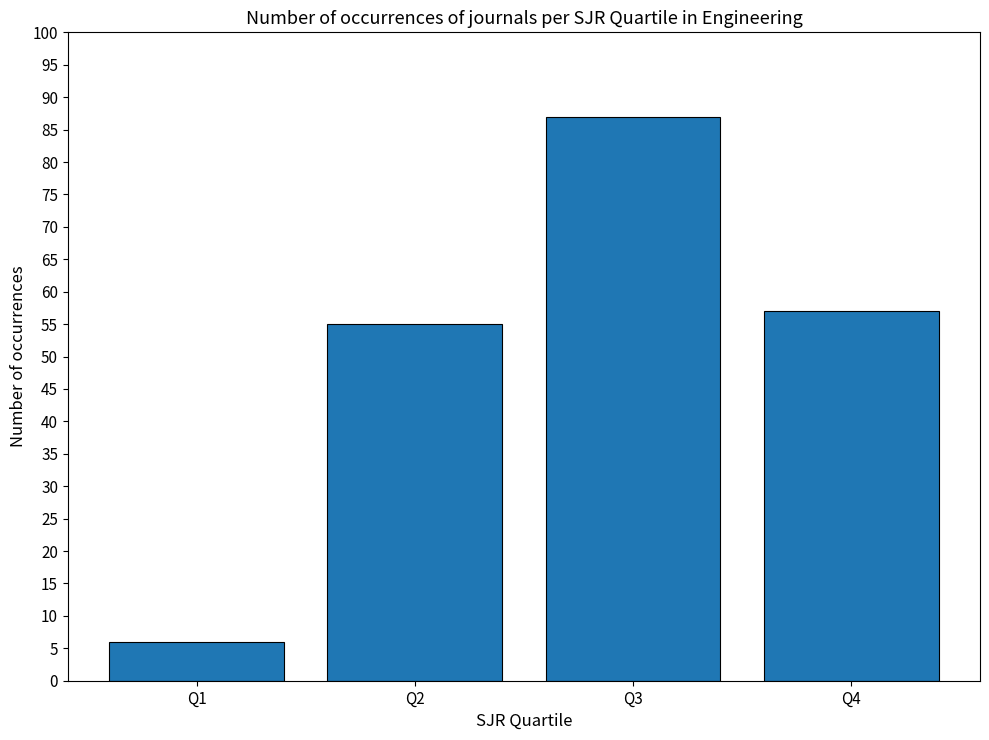

Which category has the highest value across all series?

Q3